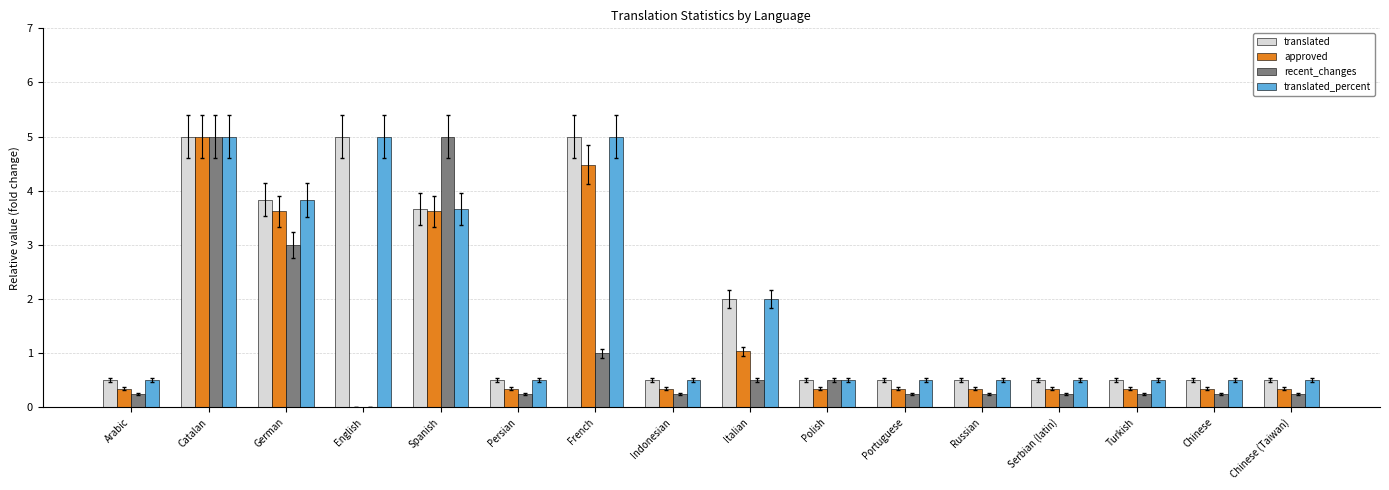

Are the bars grouped side by side (vs. stacked)?

Yes